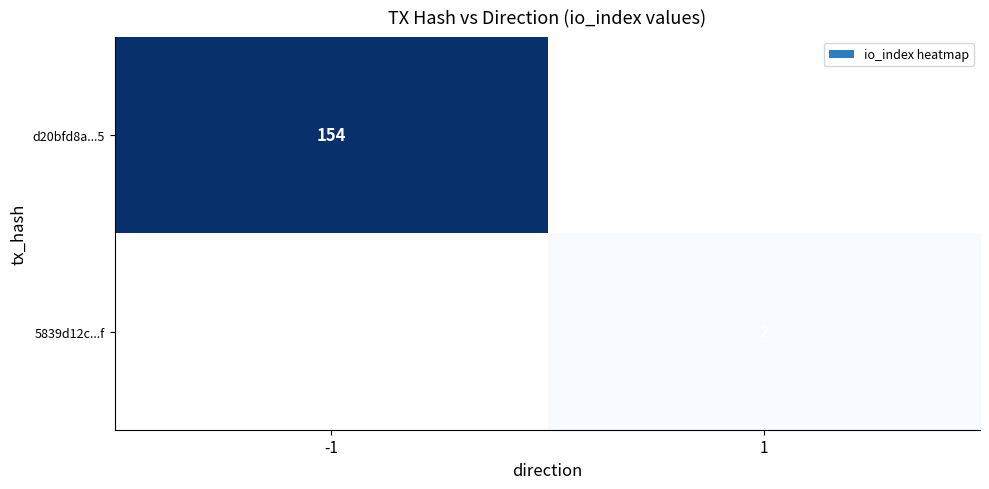

Is it true that 5839d12c...f equals 2 at 1?

True